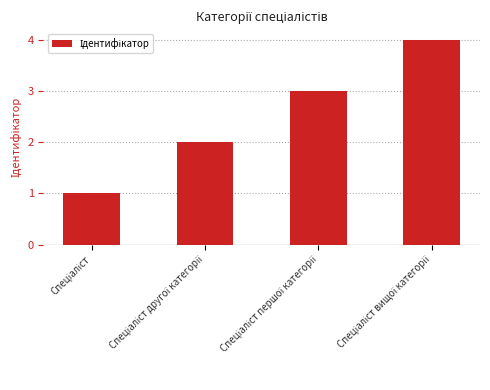

How many data points are less than 3?

2